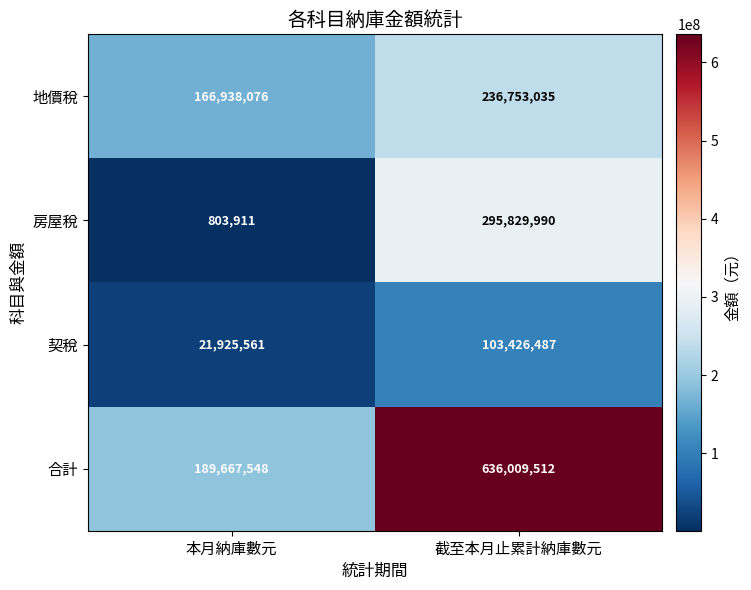

At 本月納庫數元, list the series in order from largest to smallest.

合計, 地價稅, 契稅, 房屋稅